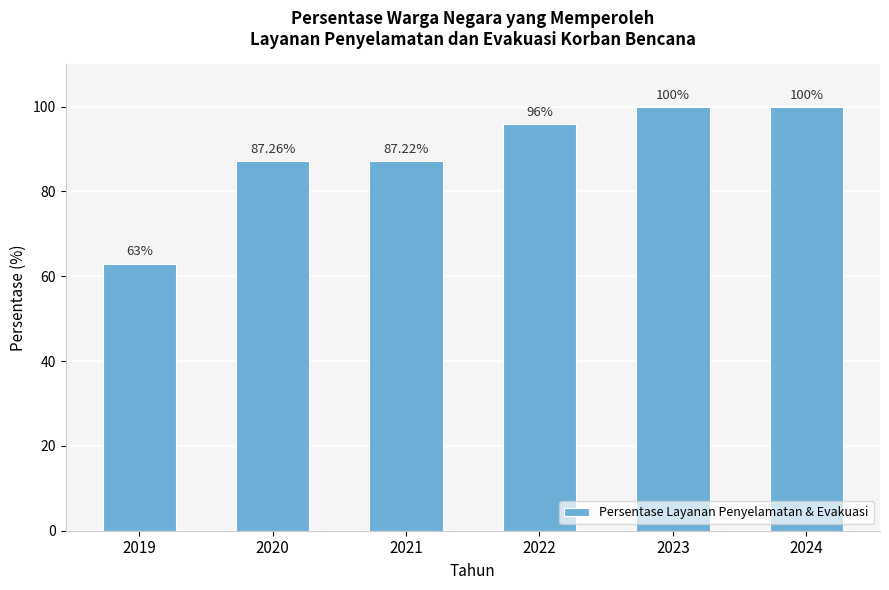

What is the change in value from 2019 to 2023?

+37.0